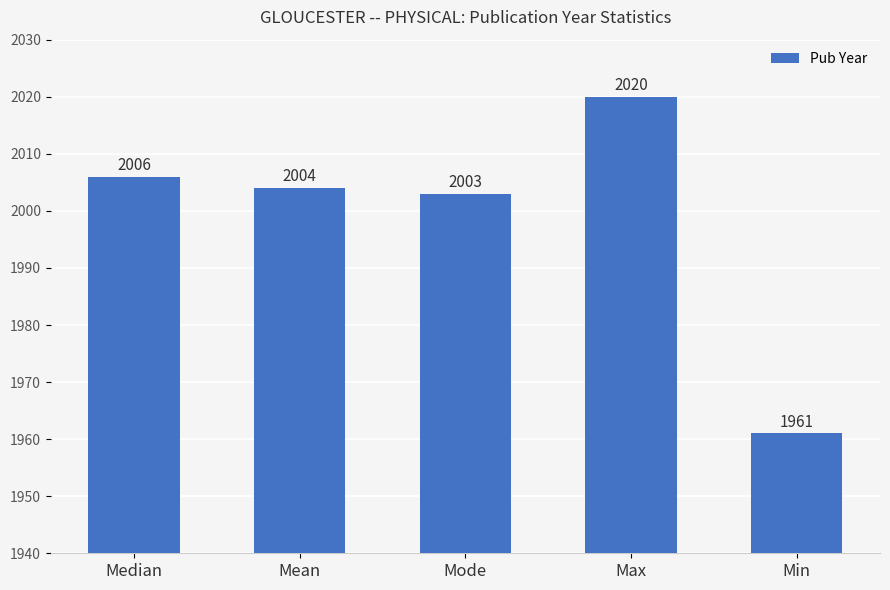

Reading left to right, extract all data points from this chart.

2006	2004	2003	2020	1961